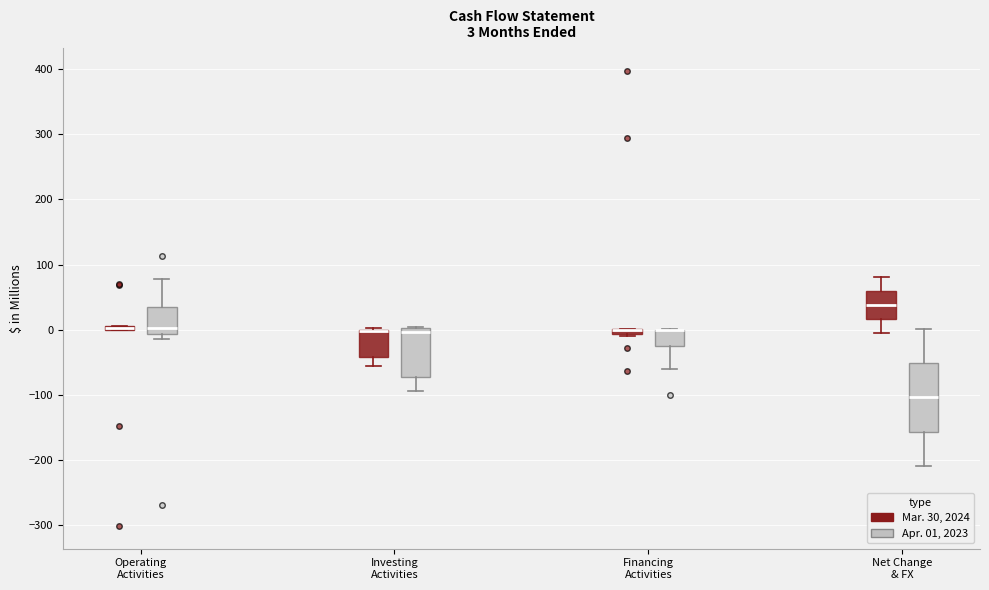

Which box is the tallest, from its lower edge to its upper edge?

Net Change & FX (Apr. 01, 2023)